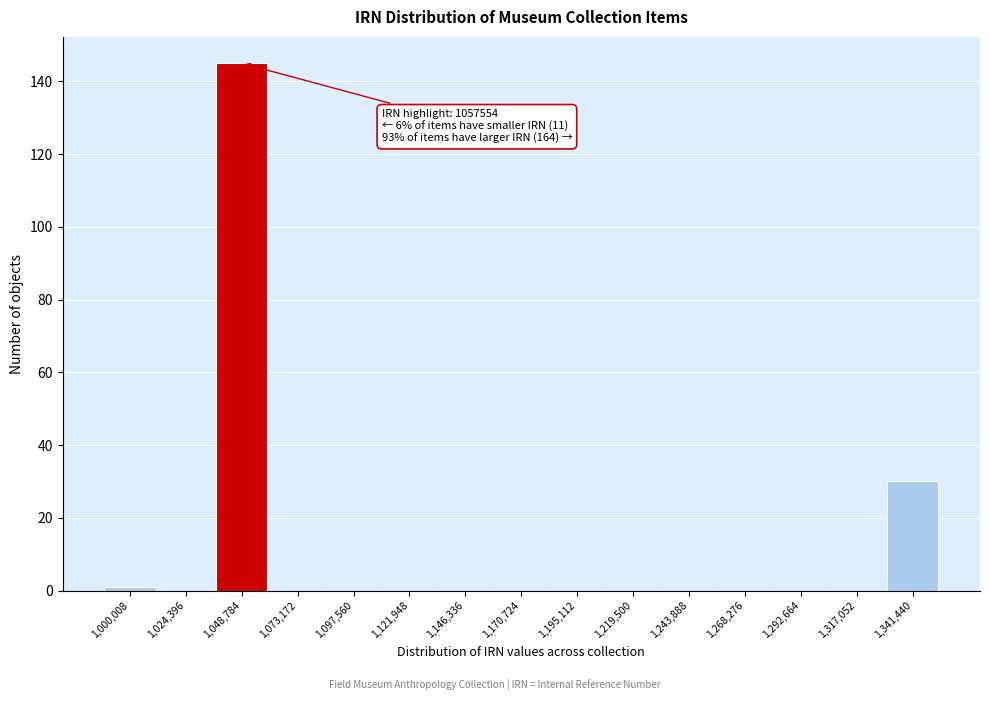

Reading left to right, transcribe all the data shown in this chart.

1,000,008=1	1,024,396=0	1,048,784=145	1,073,172=0	1,097,560=0	1,121,948=0	1,146,336=0	1,170,724=0	1,195,112=0	1,219,500=0	1,243,888=0	1,268,276=0	1,292,664=0	1,317,052=0	1,341,440=30